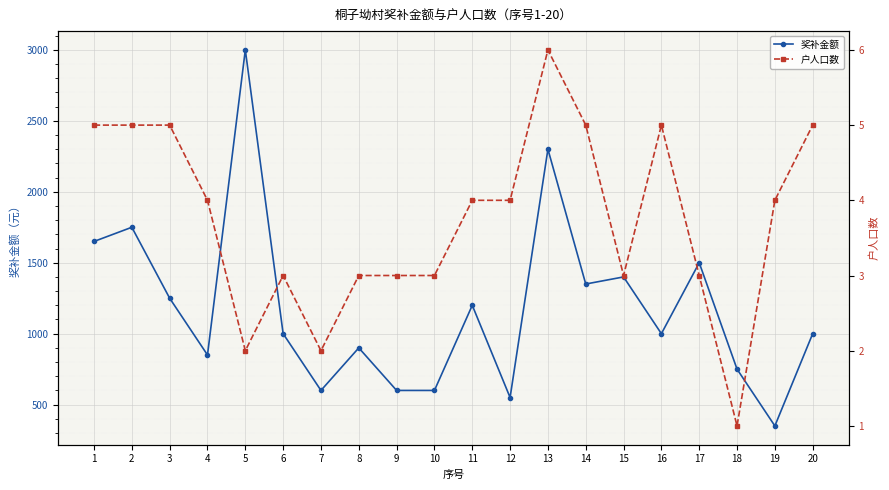

What is the difference between the maximum and second lowest values in the 奖补金额 series?

2450